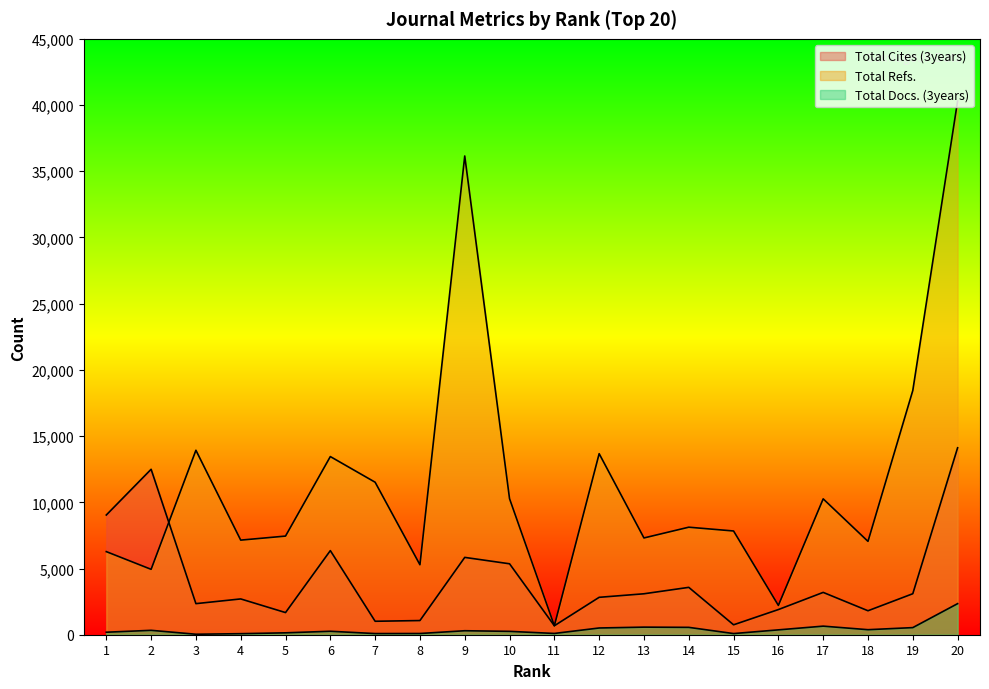

What is the value of the Total Docs. (3years) point at the 16th from the left?

367